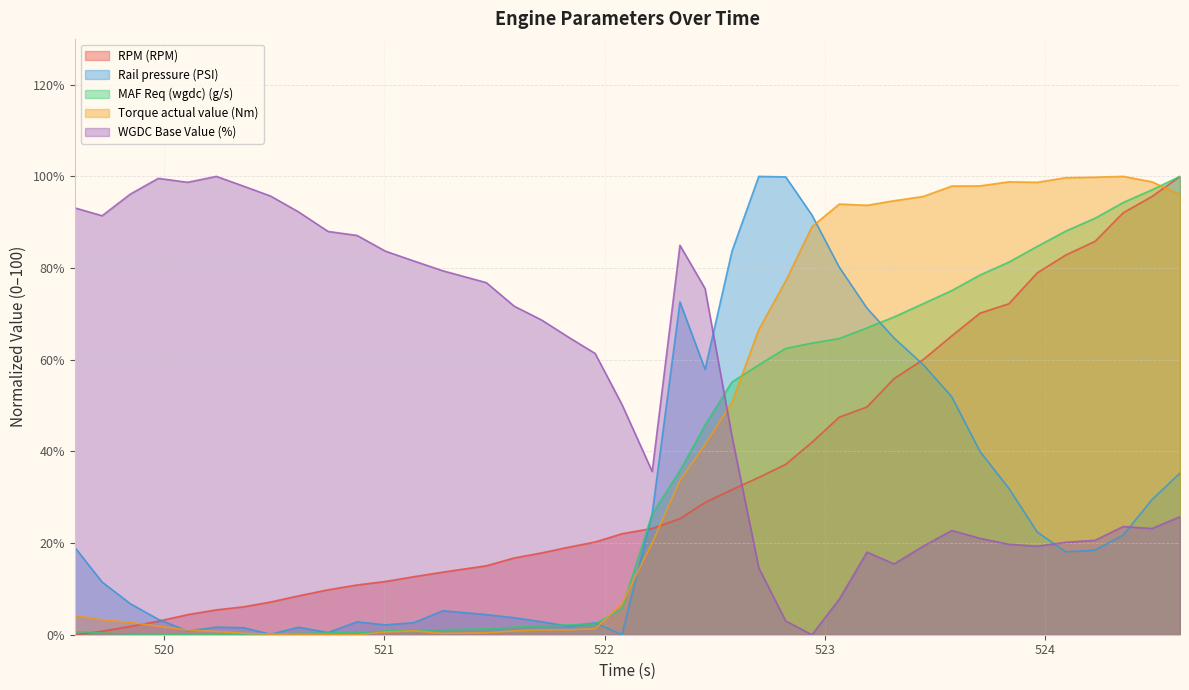

Reading left to right, extract all data points from this chart.

RPM (RPM): 519.595=0.0	519.719=0.8	519.847=1.8	519.974=3.0	520.107=4.4	520.238=5.4	520.362=6.1	520.484=7.1	520.61=8.5	520.745=9.8	520.876=10.9	521.005=11.6	521.134=12.7	521.266=13.7	521.463=15.0	521.59=16.8	521.714=17.8	521.84=19.1	521.957=20.2	522.079=22.0	522.216=23.2	522.342=25.3	522.456=28.8	522.578=31.7	522.7=34.3	522.822=37.2	522.941=42.0	523.065=47.5	523.191=49.7	523.314=55.9	523.446=60.0	523.576=65.2	523.704=70.2	523.835=72.2	523.964=79.0	524.094=82.9	524.226=85.8	524.354=92.1	524.485=95.6	524.612=100.0
Rail pressure (PSI): 519.595=19.1	519.719=11.5	519.847=6.8	519.974=3.4	520.107=0.8	520.238=1.7	520.362=1.5	520.484=0.1	520.61=1.6	520.745=0.5	520.876=2.8	521.005=2.1	521.134=2.6	521.266=5.2	521.463=4.4	521.59=3.7	521.714=2.8	521.84=1.8	521.957=2.6	522.079=0.0	522.216=26.4	522.342=72.6	522.456=57.9	522.578=83.7	522.7=100.0	522.822=99.9	522.941=91.6	523.065=80.2	523.191=71.3	523.314=64.7	523.446=58.9	523.576=51.9	523.704=40.0	523.835=31.9	523.964=22.4	524.094=18.1	524.226=18.5	524.354=21.7	524.485=29.5	524.612=35.3
MAF Req (wgdc) (g/s): 519.595=0.7	519.719=0.3	519.847=0.2	519.974=0.0	520.107=0.0	520.238=0.0	520.362=0.1	520.484=0.2	520.61=0.3	520.745=0.4	520.876=0.5	521.005=0.8	521.134=1.0	521.266=1.1	521.463=1.3	521.59=1.7	521.714=1.9	521.84=2.2	521.957=2.4	522.079=5.7	522.216=26.4	522.342=35.8	522.456=45.8	522.578=55.1	522.7=58.9	522.822=62.5	522.941=63.6	523.065=64.6	523.191=66.9	523.314=69.3	523.446=72.2	523.576=75.1	523.704=78.5	523.835=81.3	523.964=84.7	524.094=88.1	524.226=90.9	524.354=94.3	524.485=97.1	524.612=100.0
Torque actual value (Nm): 519.595=4.2	519.719=3.3	519.847=2.7	519.974=1.9	520.107=1.0	520.238=0.7	520.362=0.3	520.484=0.1	520.61=0.1	520.745=0.1	520.876=0.0	521.005=0.6	521.134=0.9	521.266=0.3	521.463=0.4	521.59=0.8	521.714=1.1	521.84=1.1	521.957=1.3	522.079=6.8	522.216=20.1	522.342=33.6	522.456=41.5	522.578=50.7	522.7=66.6	522.822=77.2	522.941=89.0	523.065=94.0	523.191=93.7	523.314=94.7	523.446=95.6	523.576=97.9	523.704=97.9	523.835=98.8	523.964=98.7	524.094=99.7	524.226=99.8	524.354=100.0	524.485=98.8	524.612=96.0
WGDC Base Value (%): 519.595=93.1	519.719=91.4	519.847=96.1	519.974=99.6	520.107=98.7	520.238=100.0	520.362=97.9	520.484=95.7	520.61=92.3	520.745=88.0	520.876=87.1	521.005=83.7	521.134=81.5	521.266=79.4	521.463=76.8	521.59=71.7	521.714=68.7	521.84=64.8	521.957=61.4	522.079=50.2	522.216=35.6	522.342=85.0	522.456=75.5	522.578=43.3	522.7=14.6	522.822=3.0	522.941=0.0	523.065=7.7	523.191=18.0	523.314=15.5	523.446=19.3	523.576=22.7	523.704=21.0	523.835=19.7	523.964=19.3	524.094=20.2	524.226=20.6	524.354=23.6	524.485=23.2	524.612=25.8